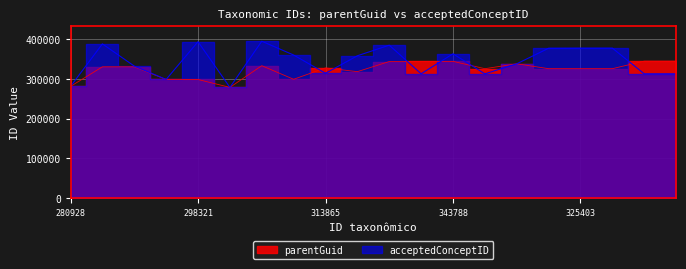

Is it true that acceptedConceptID equals 175790 at 378428?

False